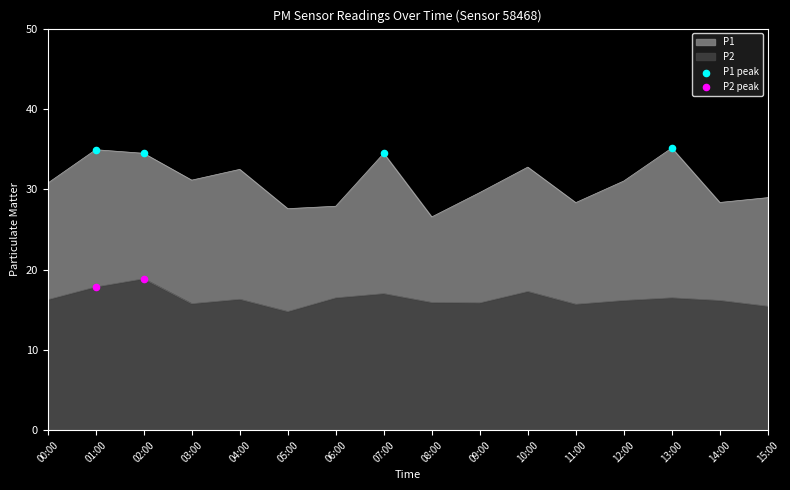

At which category is the sum across all series the highest?

02:00